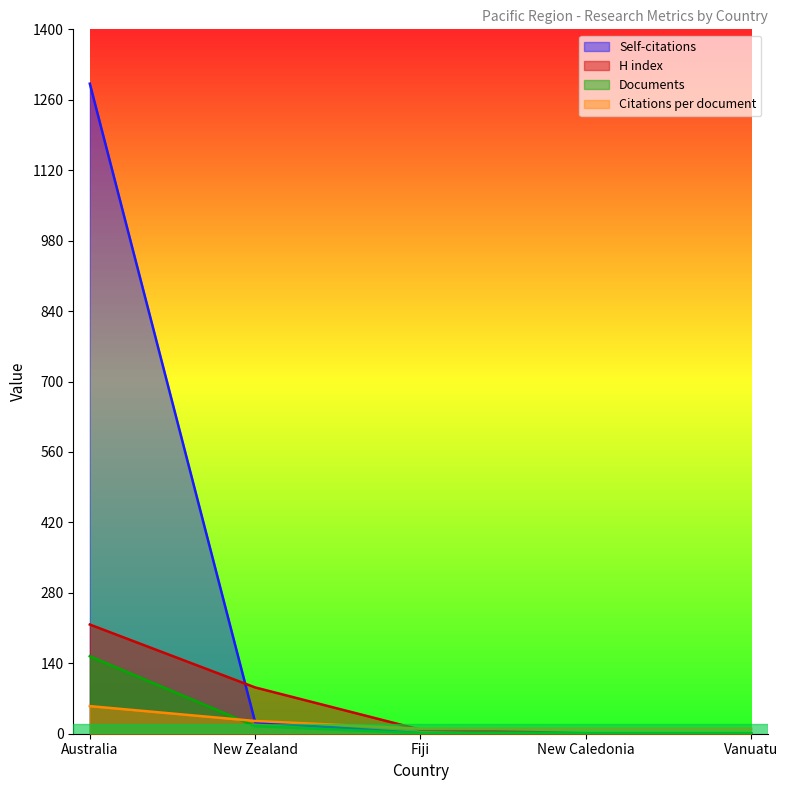

The value of Documents at Australia is 154.0. True or false?

True